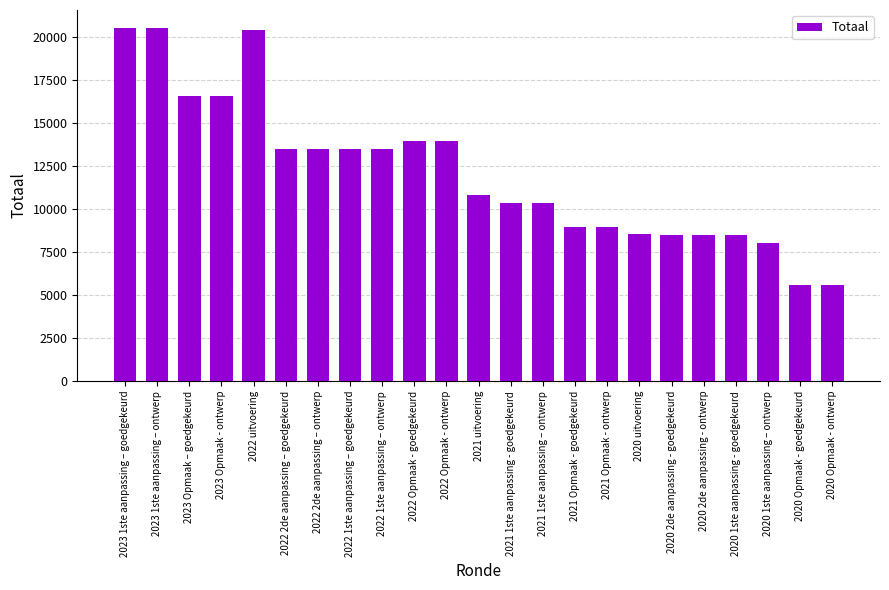

What is the label of the 17th bar from the right?

2022 2de aanpassing – ontwerp